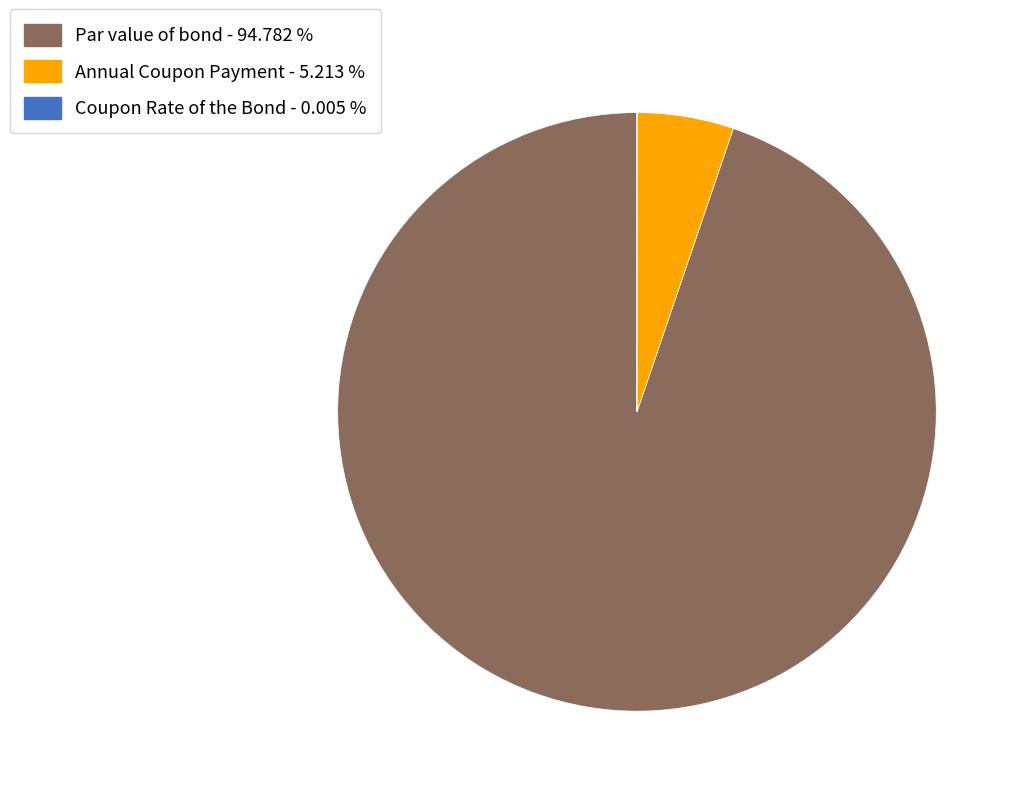

Does Annual Coupon Payment account for over 50% of the chart?

No